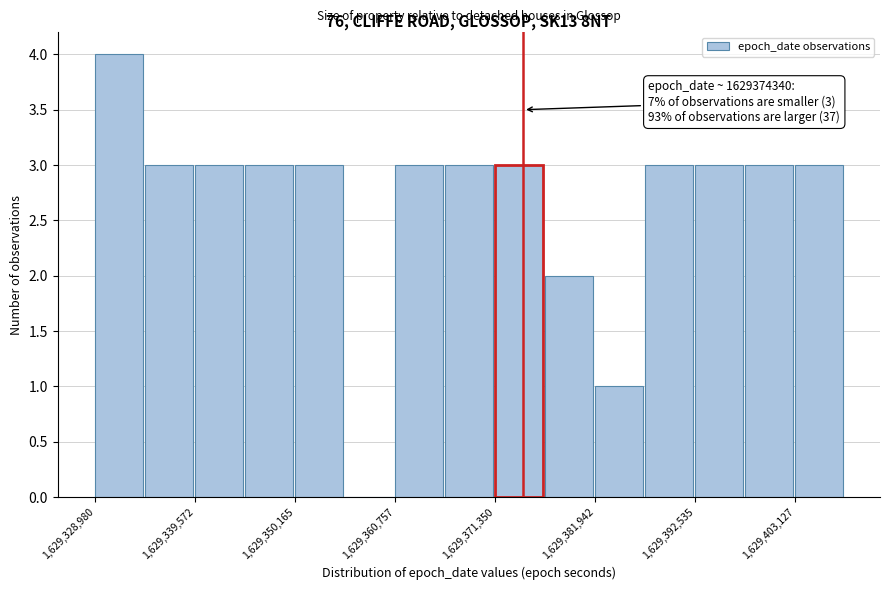

Read against the x-axis, roughly where is the centre of the tallest bar?

1629332000